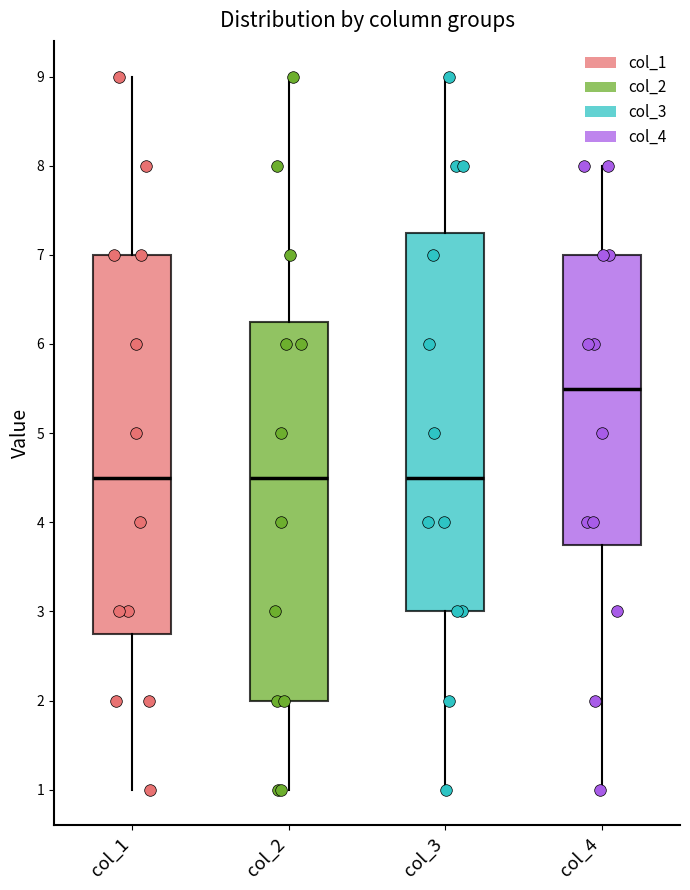

Reading left to right, transcribe this box plot: for each box, give where its median line is, the range the box spans, and where its two whiskers end, as read against the y-axis. The values are not printed on the chart, so give them approximately, as read against the axis.

col_1: median 4.5, box 2.8 to 7.0, whiskers 1.0 to 9.0
col_2: median 4.5, box 2.0 to 6.3, whiskers 1.0 to 9.0
col_3: median 4.5, box 3.0 to 7.3, whiskers 1.0 to 9.0
col_4: median 5.5, box 3.8 to 7.0, whiskers 1.0 to 8.0